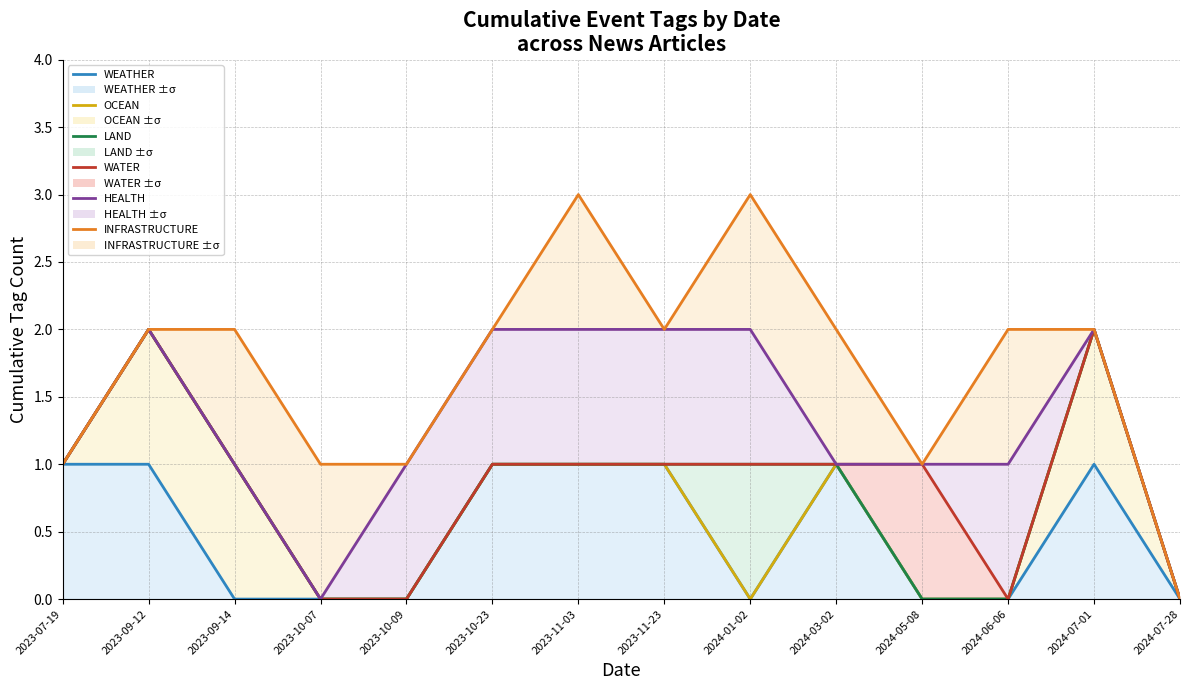

Count the WATER values in the range 0 to 1.

12